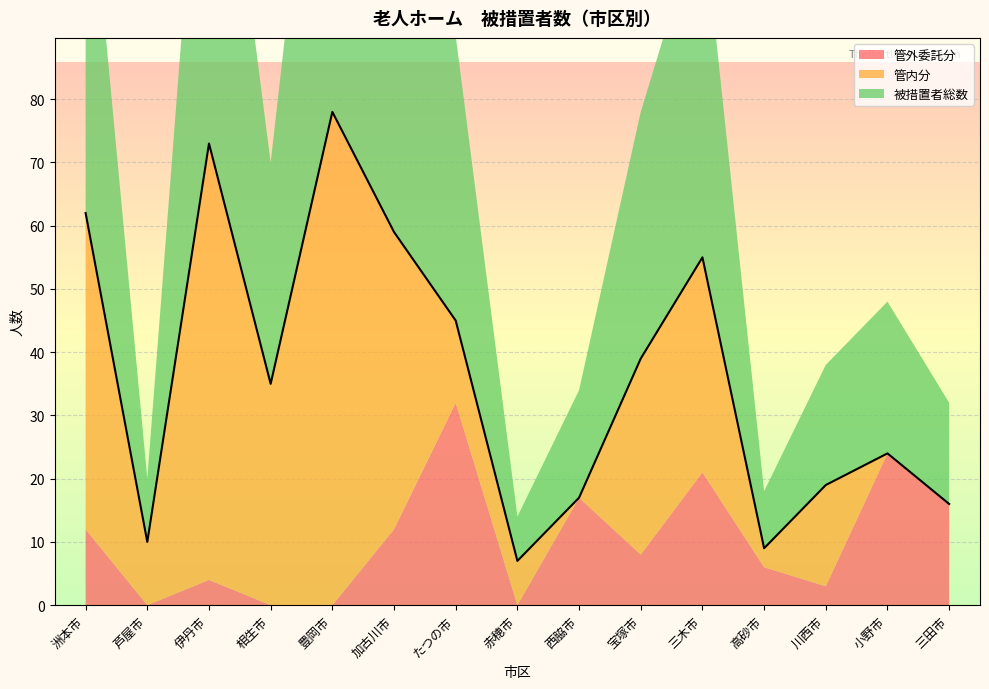

True or false: 管外委託分 has more than 0 points higher than both neighbors.

True